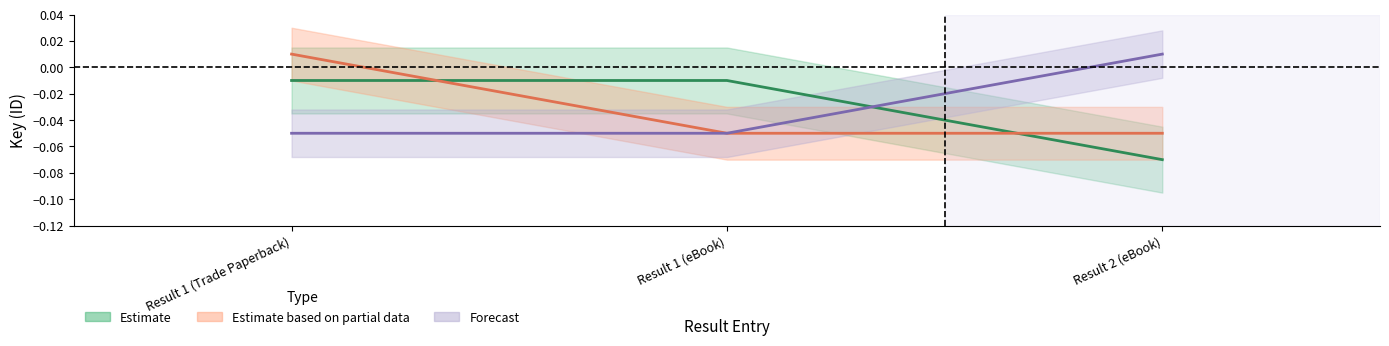

What is the sum of the Forecast values at Result 2 (eBook) and Result 1 (eBook)?

-0.1